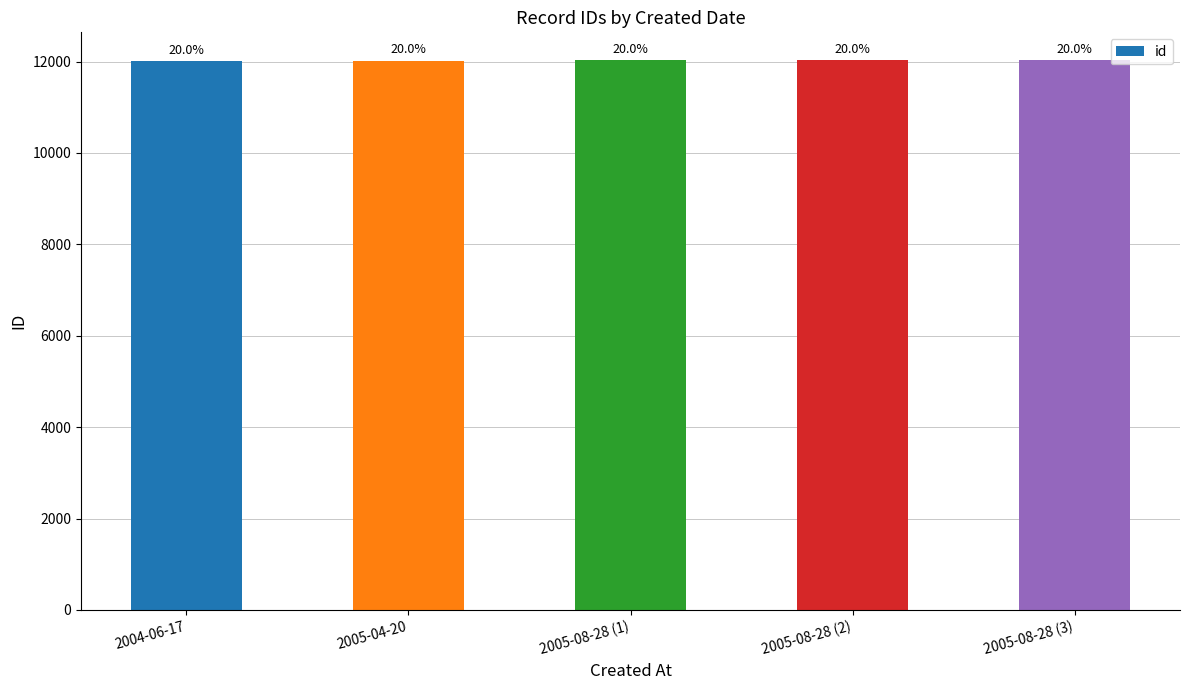

Does the chart contain any negative values?

No